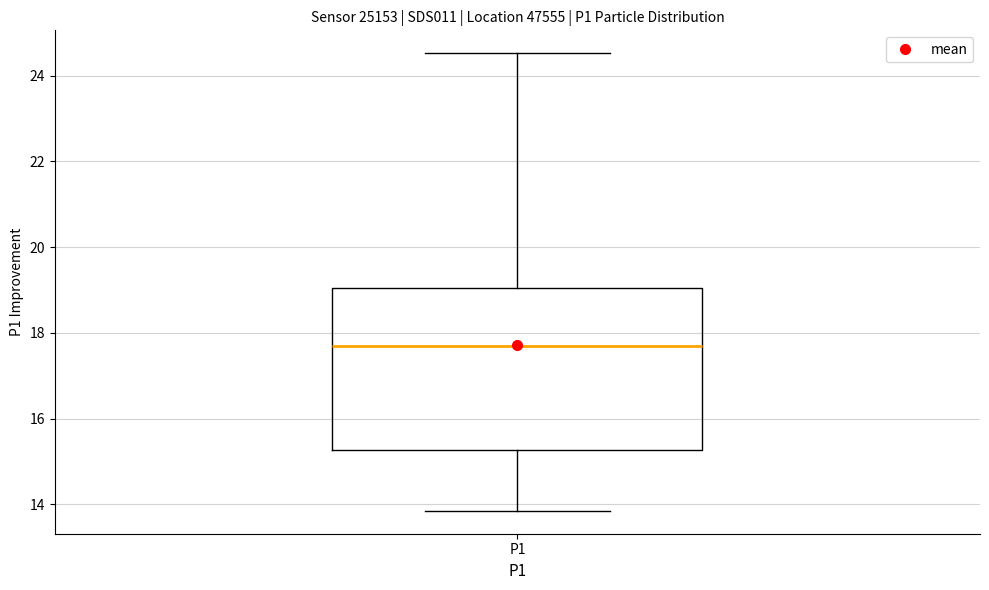

Transcribe this box plot: give where the median line is, the range the box spans, and where the two whiskers end, as read against the y-axis. The values are not printed on the chart, so give them approximately, as read against the axis.

median 17.6, box 15.2 to 19.0, whiskers 13.8 to 24.6